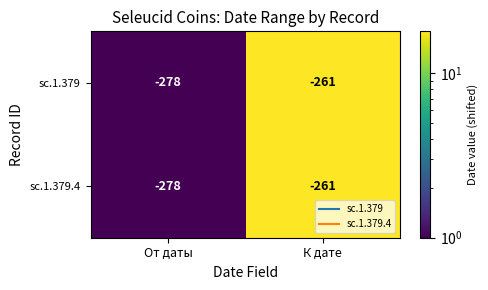

Read the sc.1.379 value at От даты.

-278